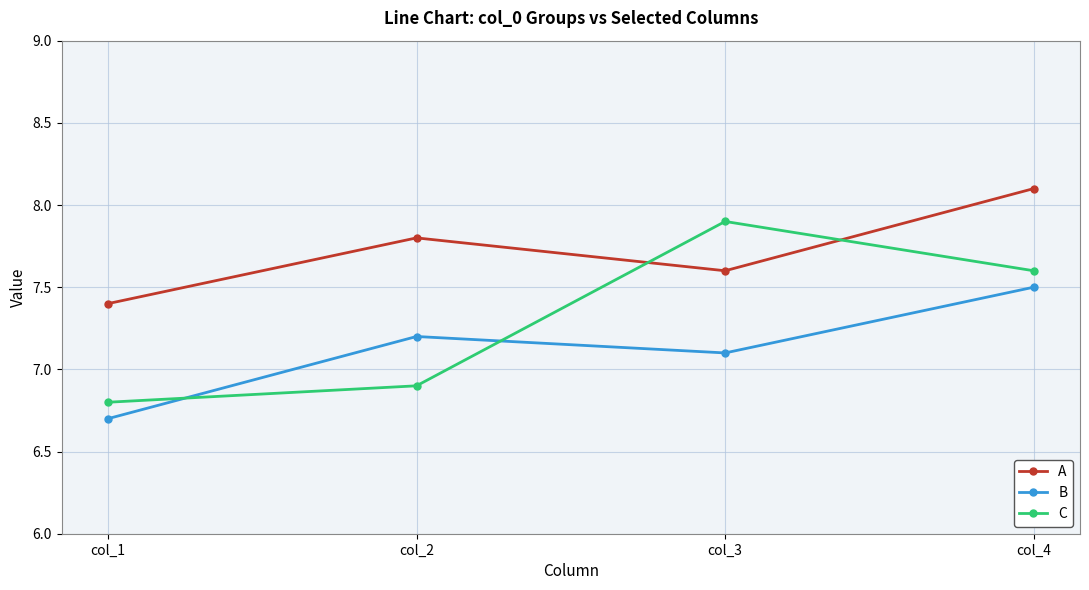

Where do A and C first cross each other?

col_2 and col_3